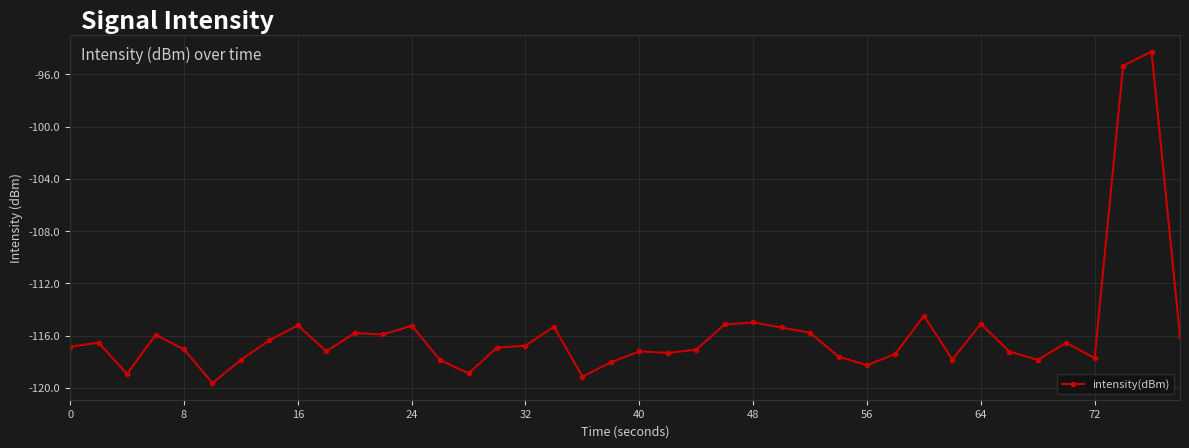

True or false: the data has more than 0 interior local peaks.

True